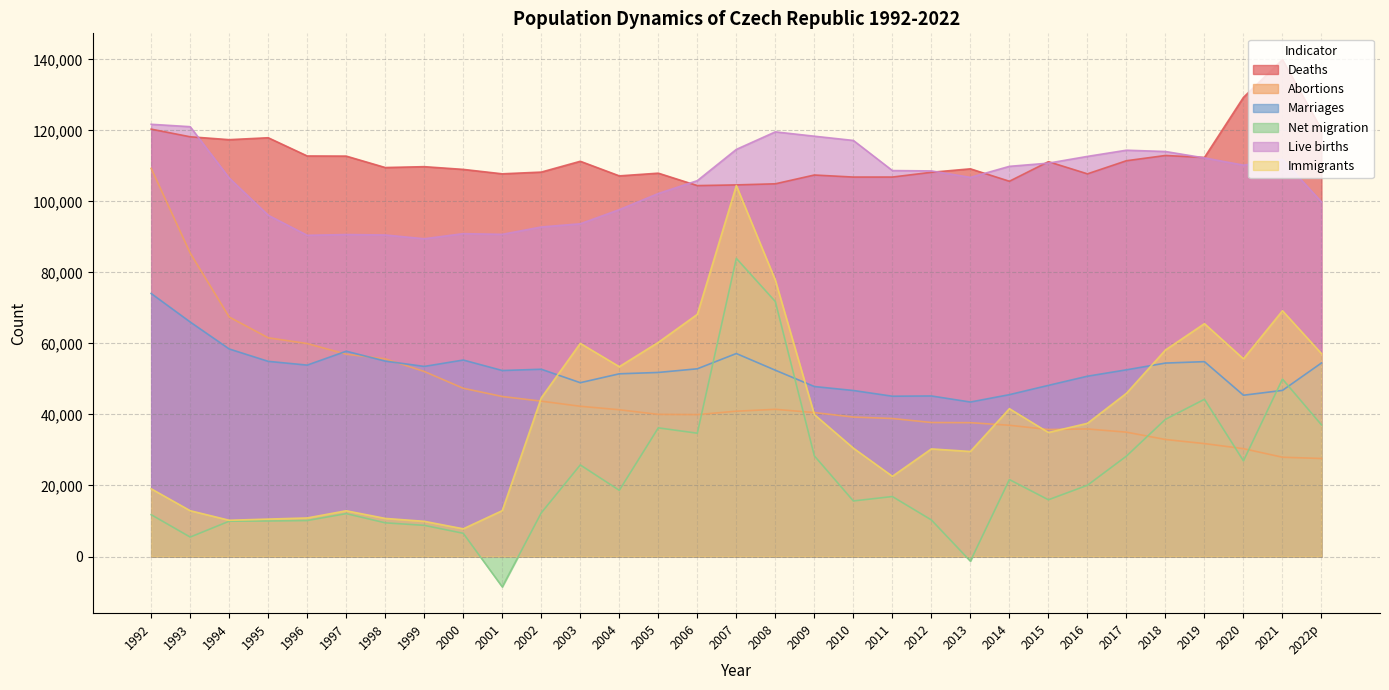

Between 2008 and 2021, which is larger?

2021